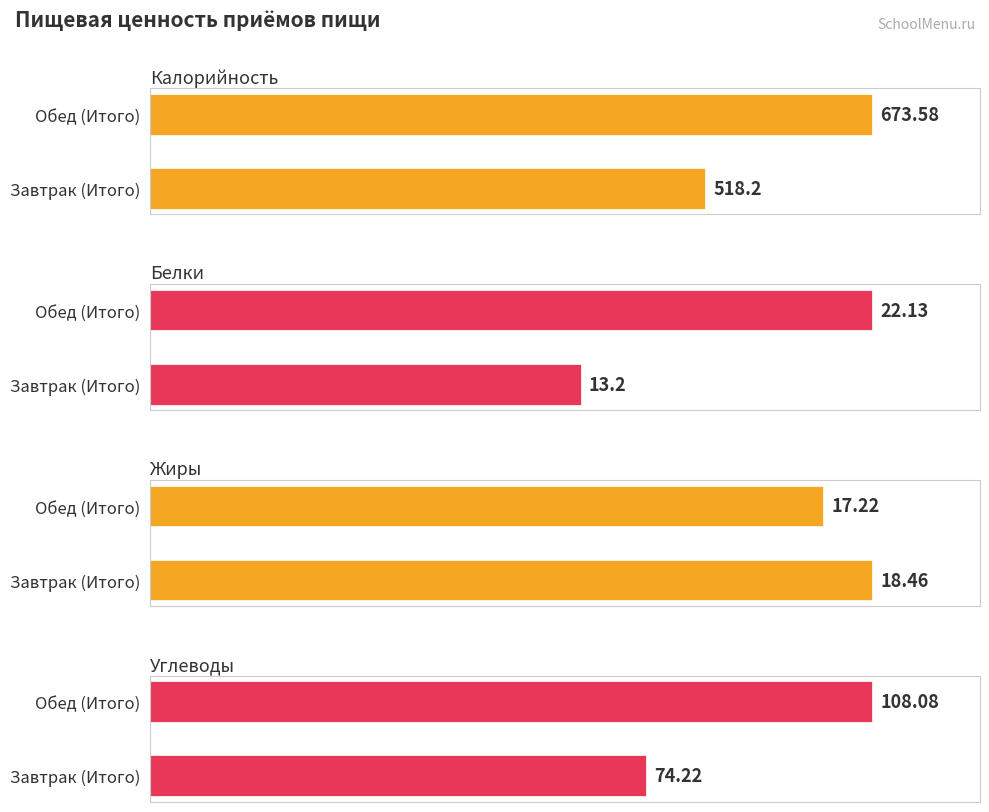

How many groups of bars are there?

2